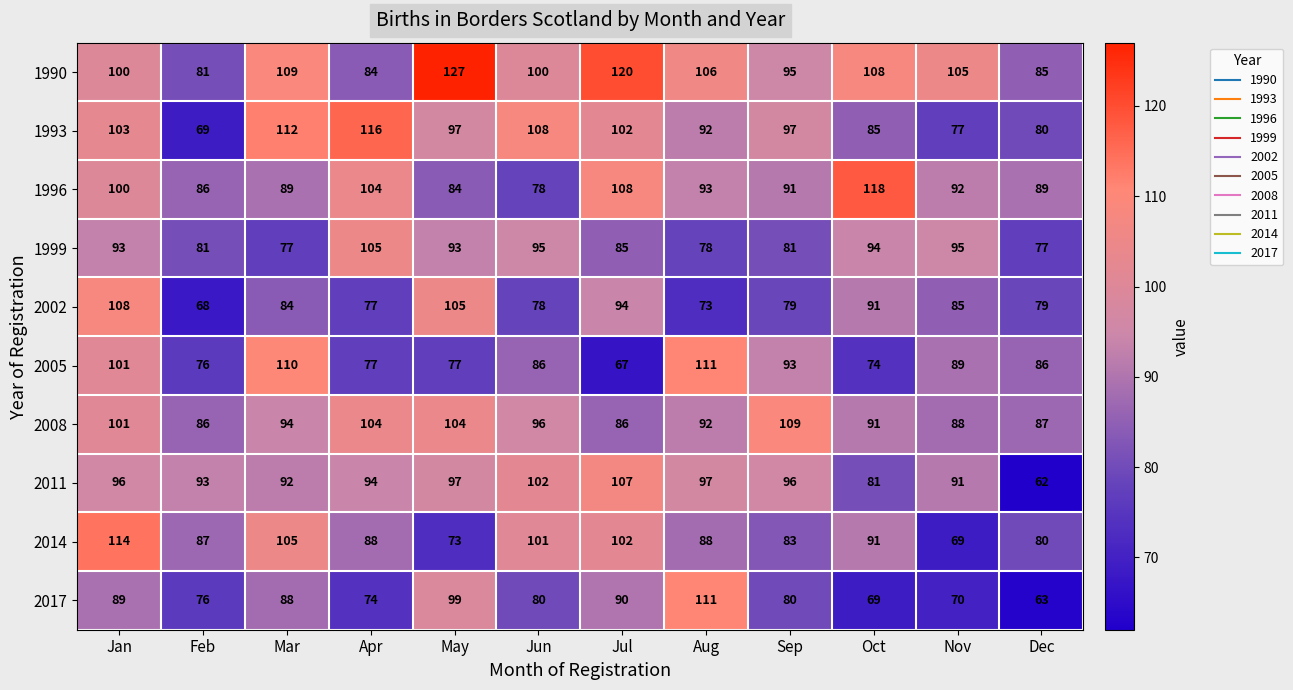

What is the difference between the highest and lowest values at Jan?

25